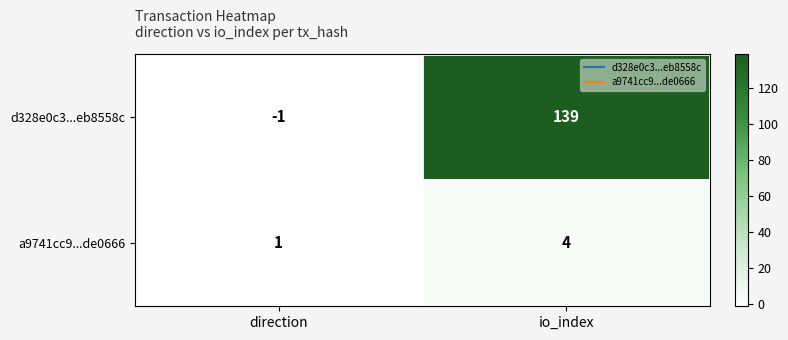

Where is d328e0c3...eb8558c nearest to the value 69?

direction